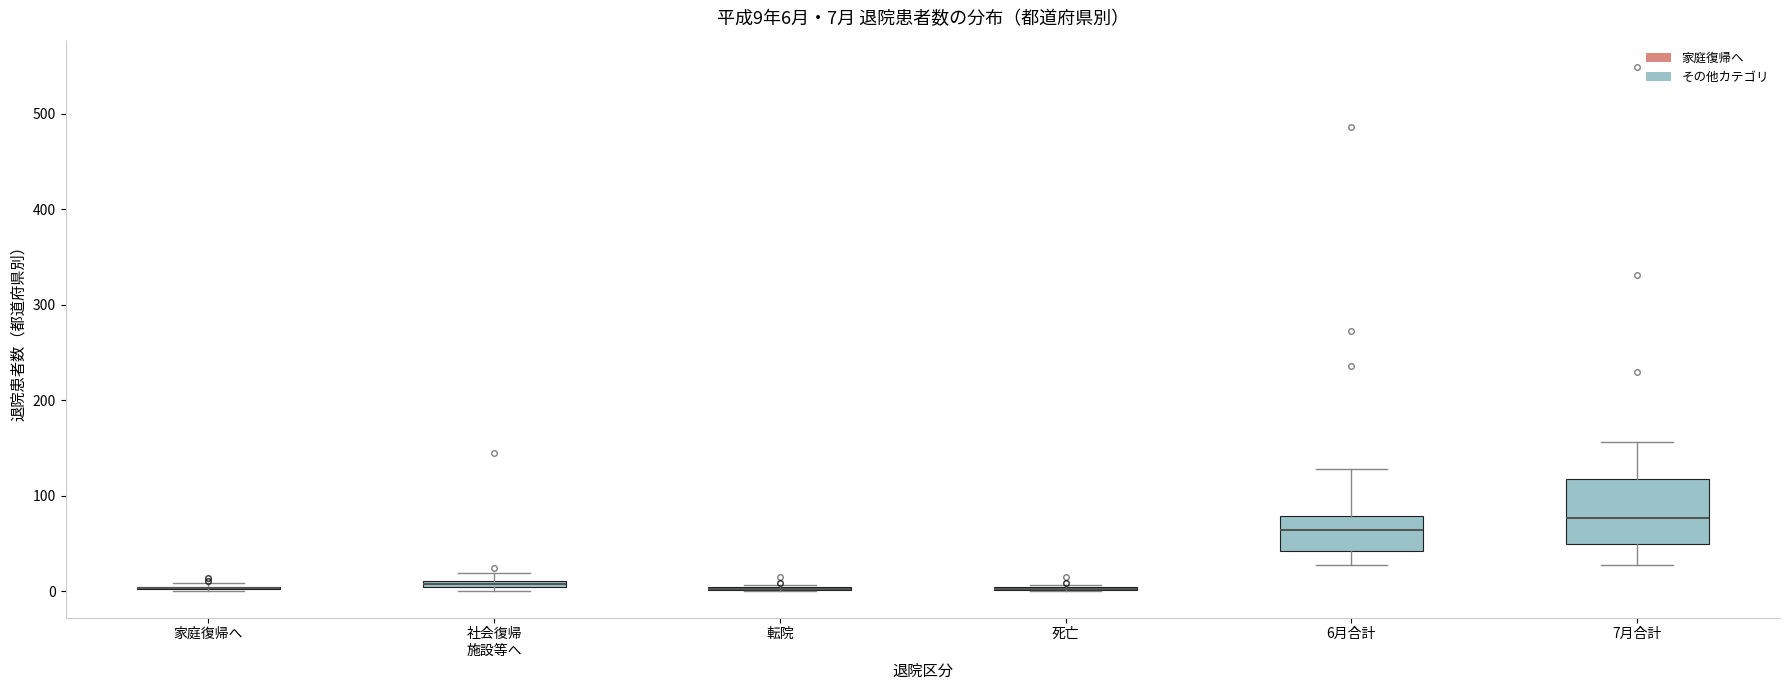

Comparing the boxes themselves (not the whiskers), which one is the tallest?

7月合計